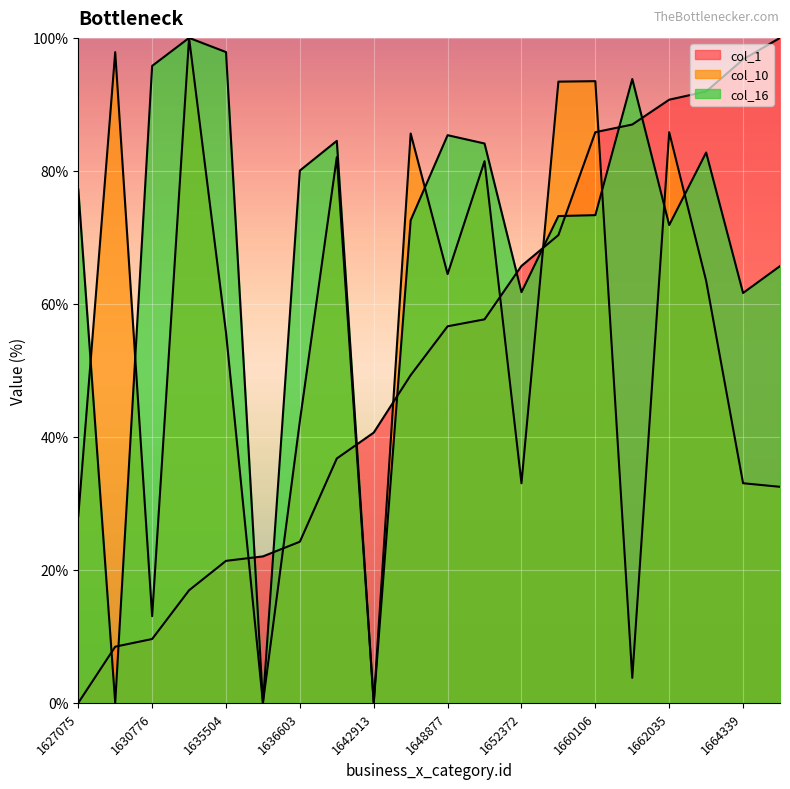

True or false: col_10 and col_1 intersect in this chart.

True